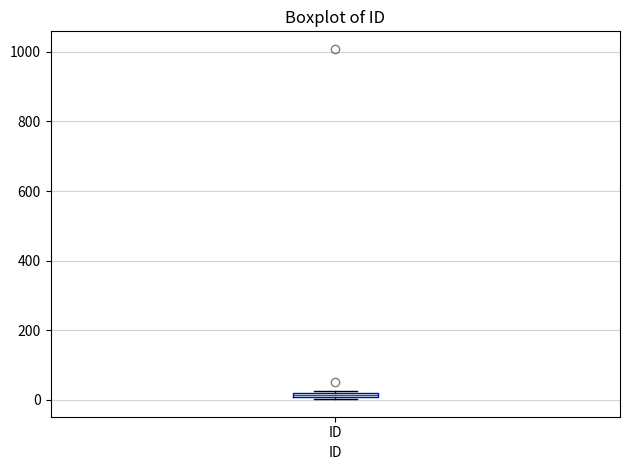

Where is the upper edge of the box for ID on the y-axis? The values are not printed on the chart, so give them approximately, as read against the axis.

20